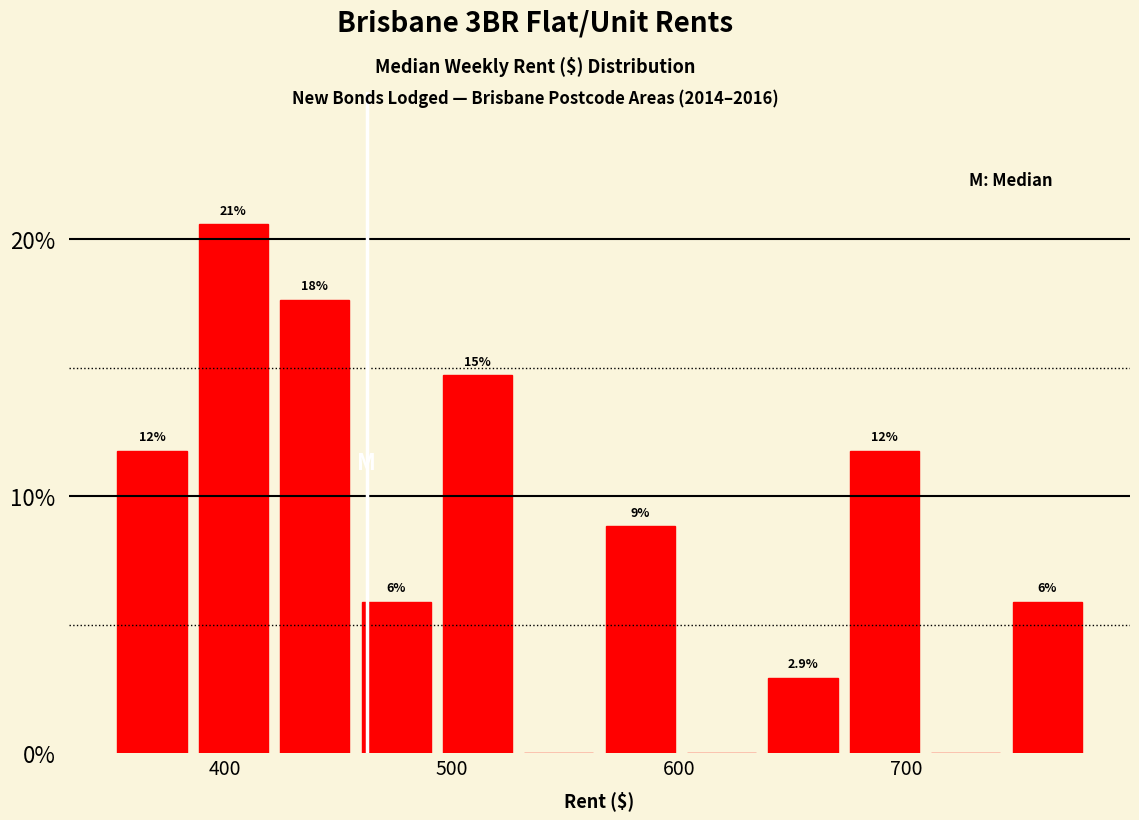

Read against the x-axis, roughly where is the centre of the tallest bar?

400